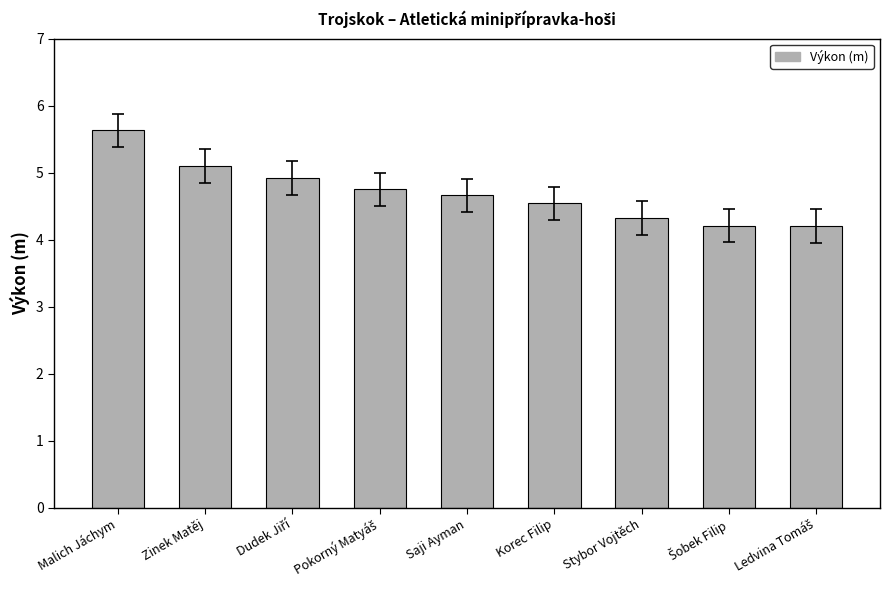

Is it true that the value at Zinek Matěj is 5.1?

True